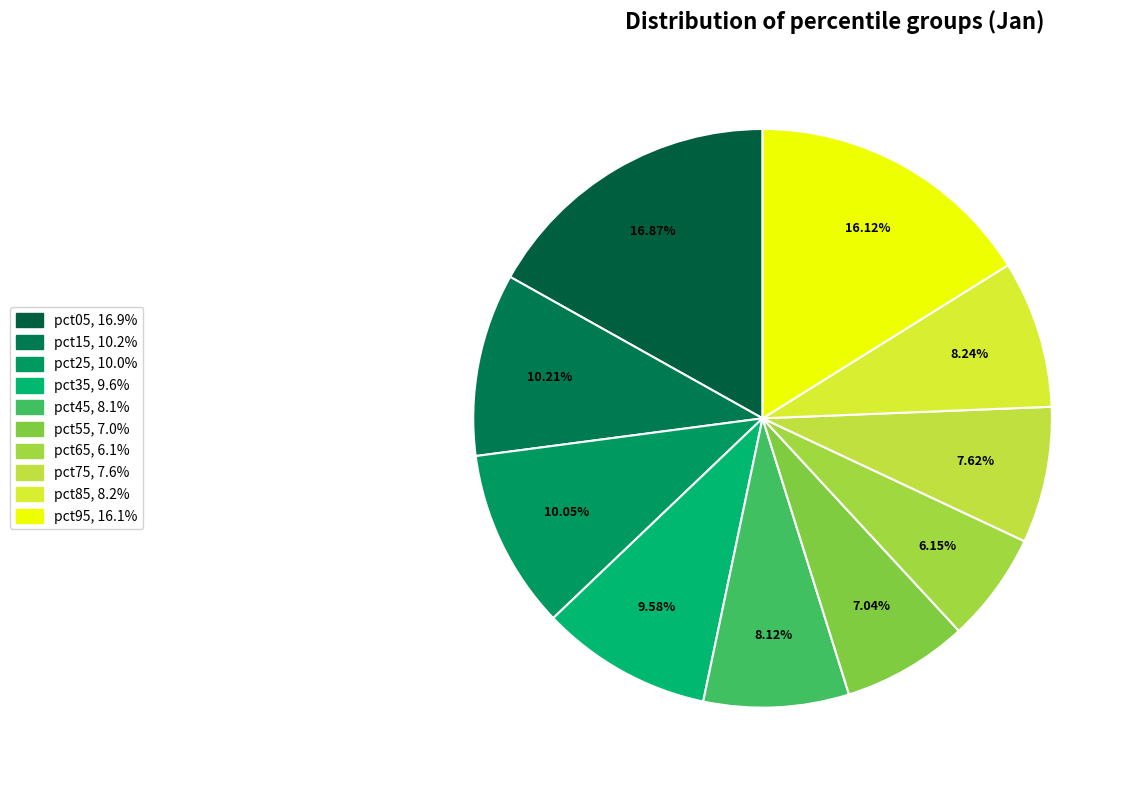

To the nearest percent, what portion does pct45 represent?

8%